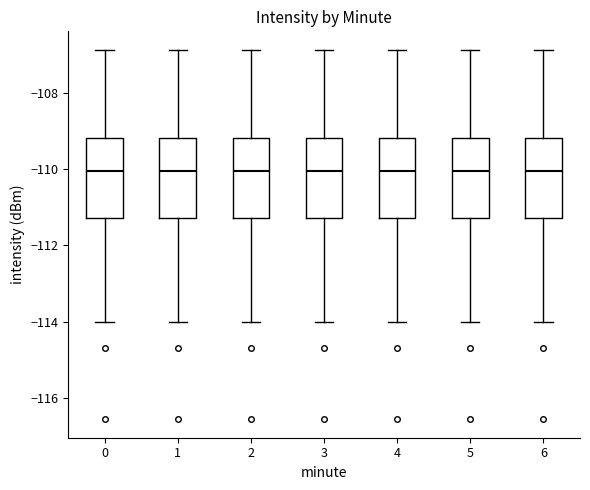

Where does the median line of the box at x = 6 sit on the y-axis? The values are not printed on the chart, so give them approximately, as read against the axis.

-110.0